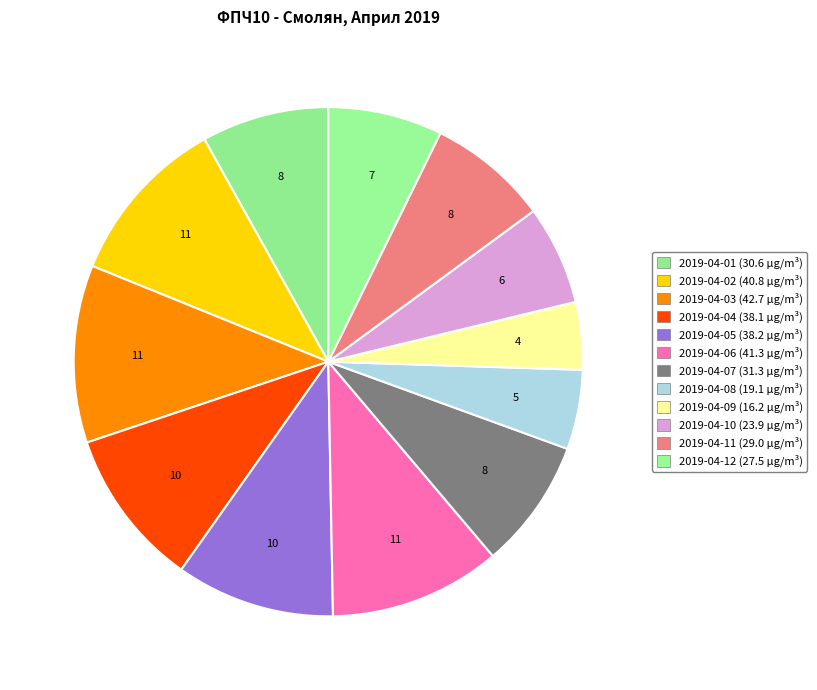

Do 2019-04-07 and 2019-04-12 together represent more than half of the pie?

No